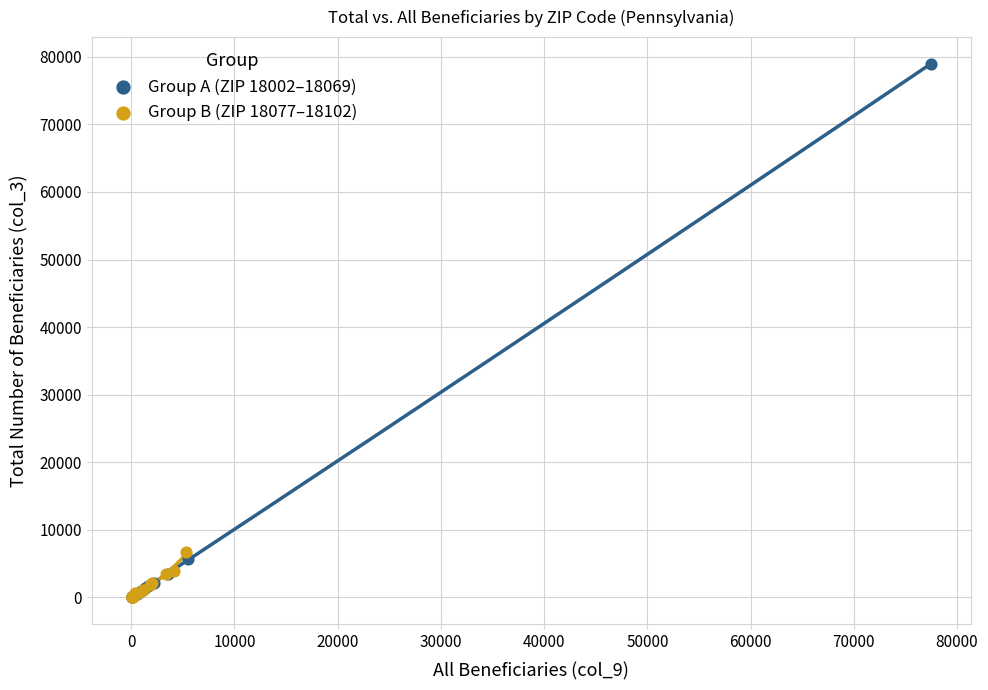

What are all the series names shown in the legend?

Group A (ZIP 18002–18069), Group B (ZIP 18077–18102)